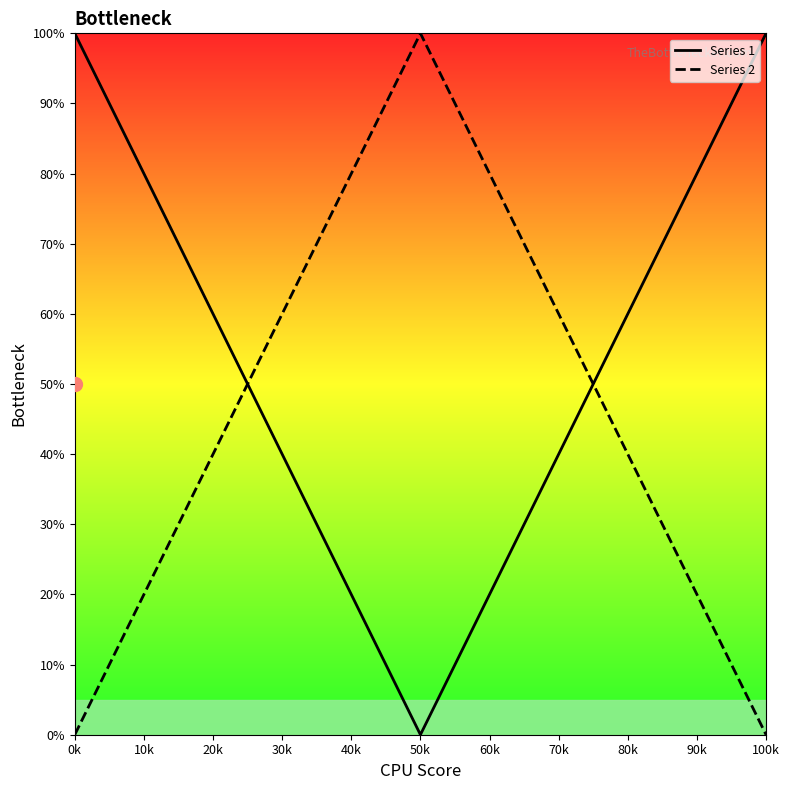

What is the maximum value for Series 1?

100.0